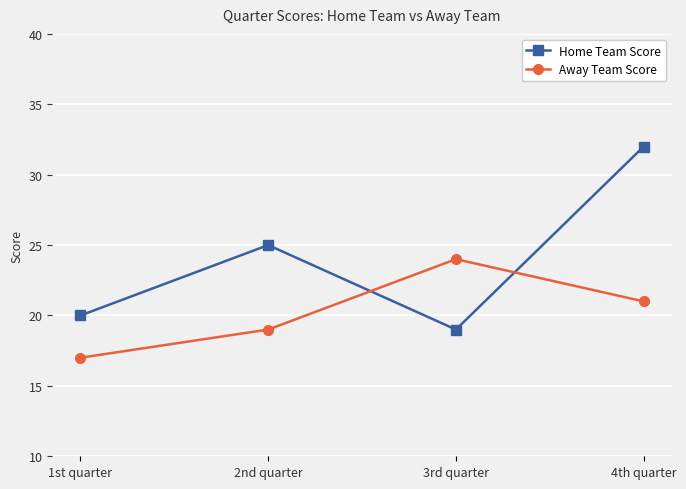

What is the sum of all Away Team Score values?

81